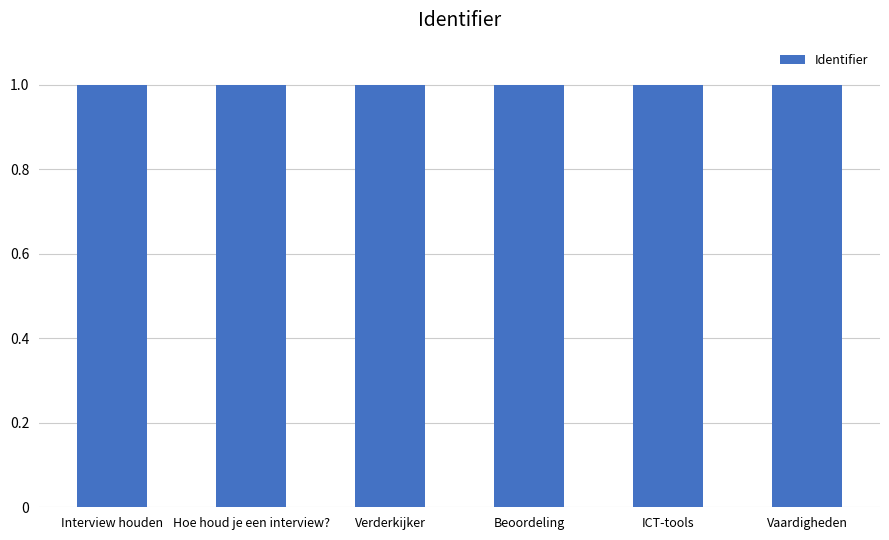

Are the bars horizontal?

No